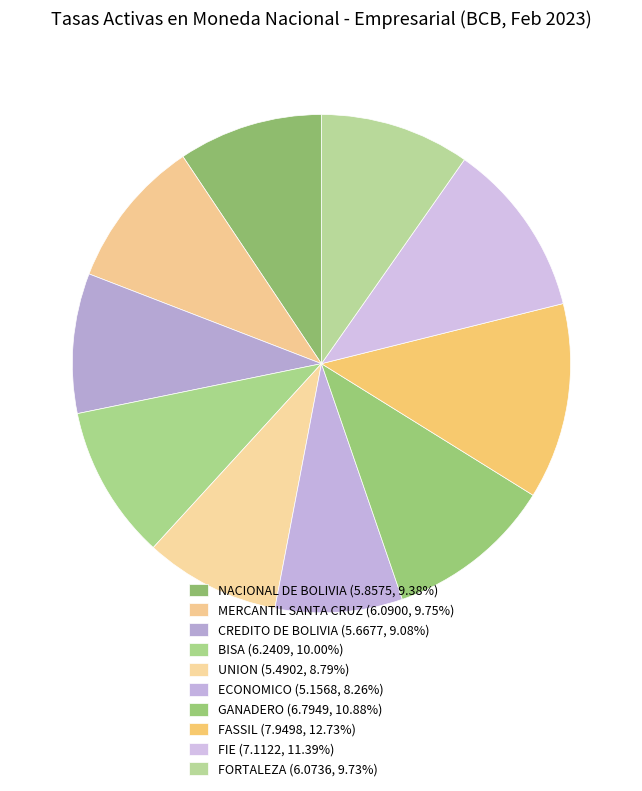

Which slice is the largest?

FASSIL